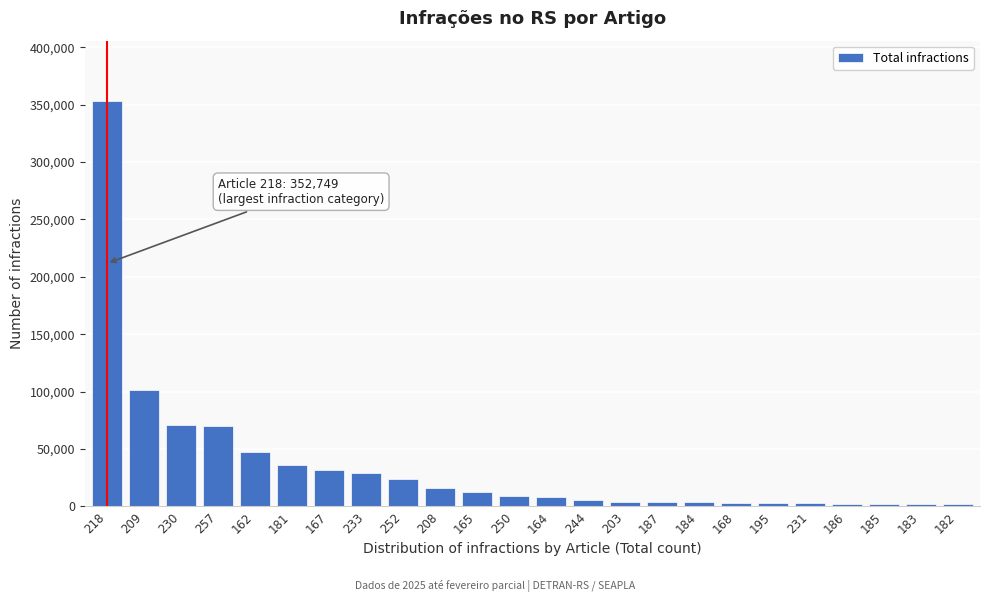

What is the average value?

35232